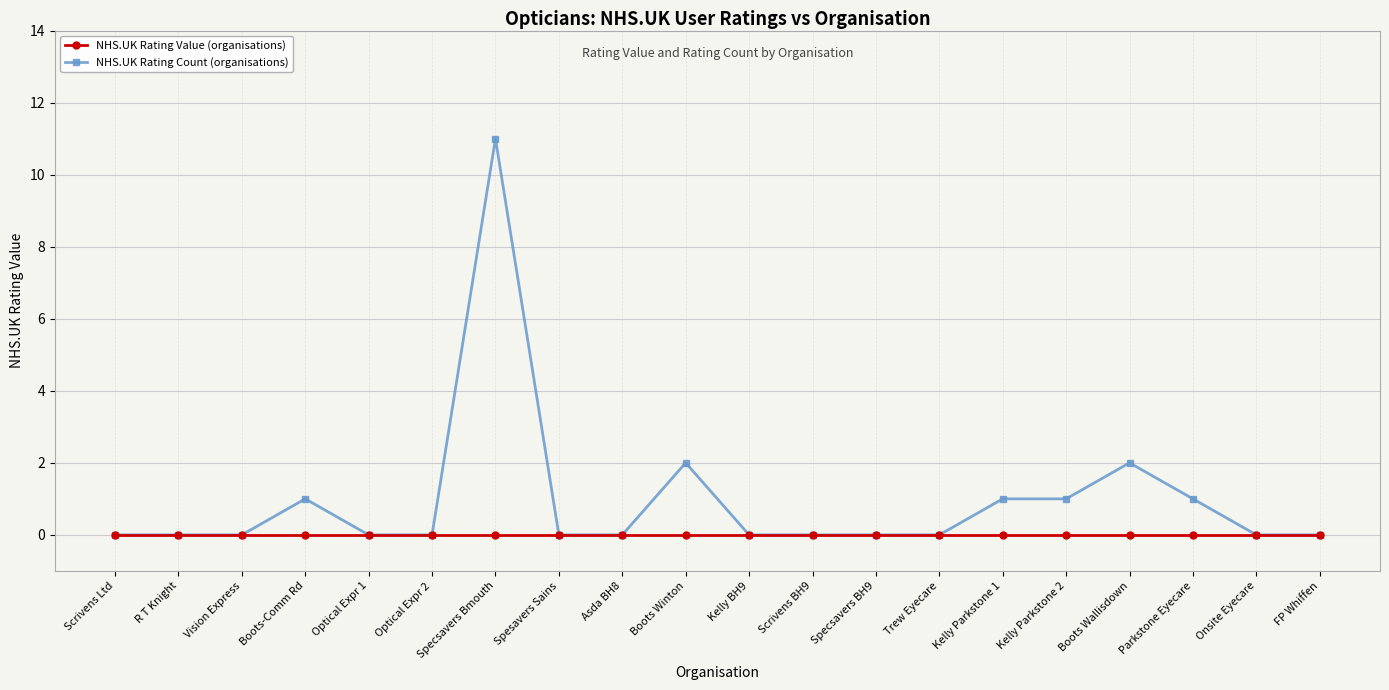

List the series in order of their peak value, lowest first.

NHS.UK Rating Value (organisations), NHS.UK Rating Count (organisations)